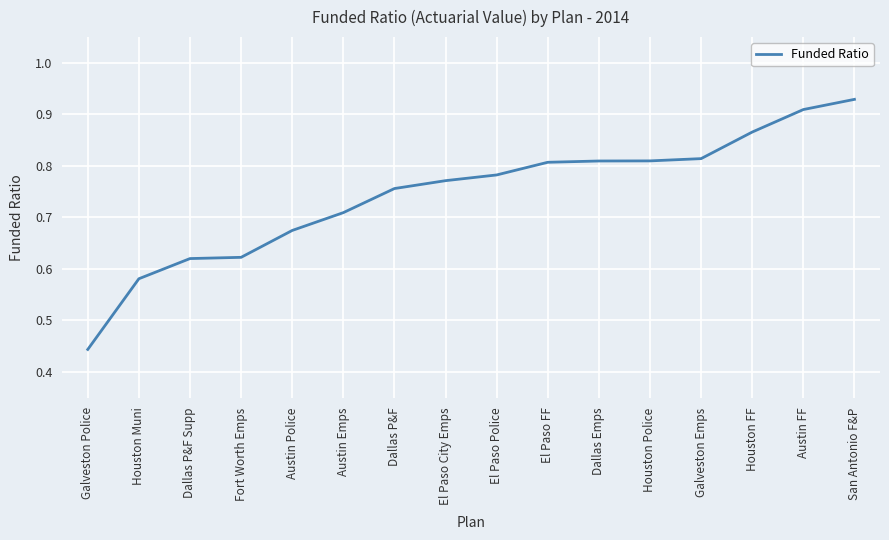

Is it true that the value at El Paso City Emps is 0.3?

False